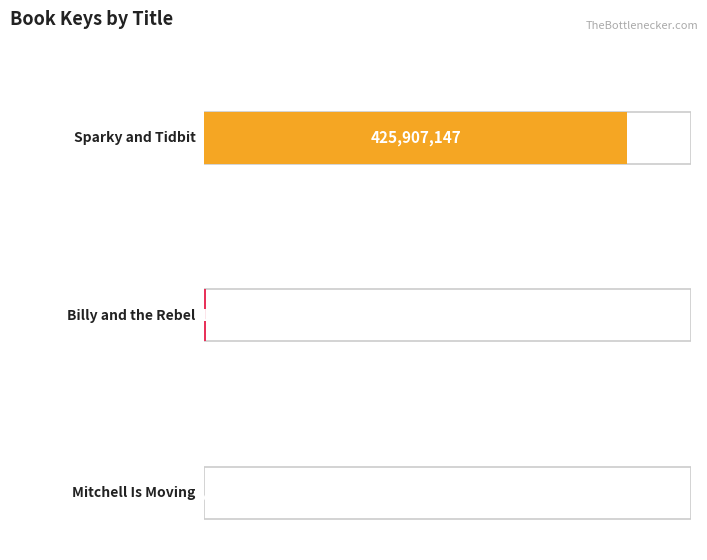

At which category does the chart reach its minimum across all series?

Mitchell Is Moving